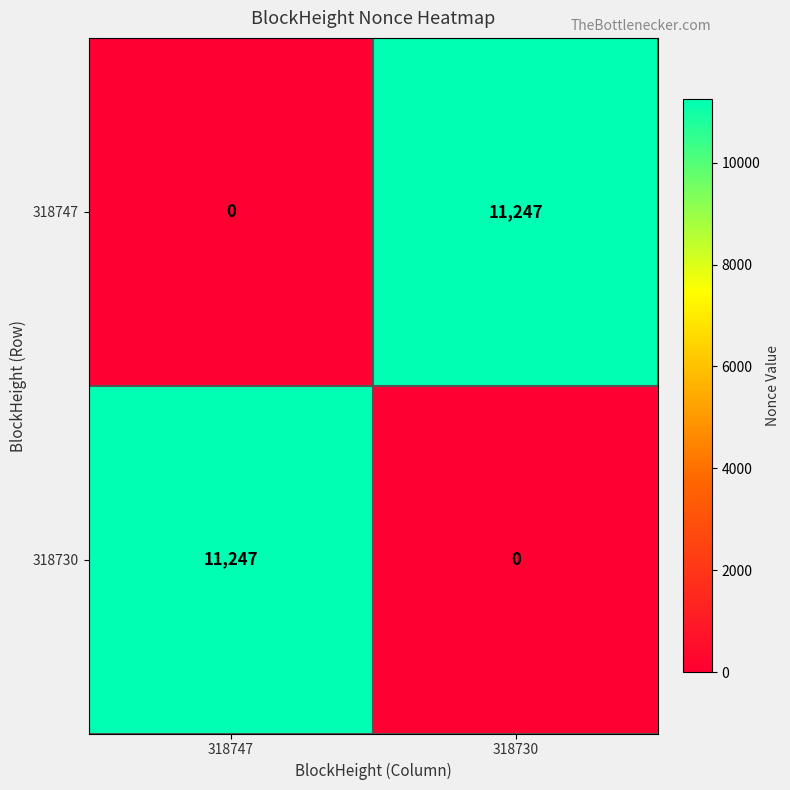

What is the total value across all series at 318730?

11247